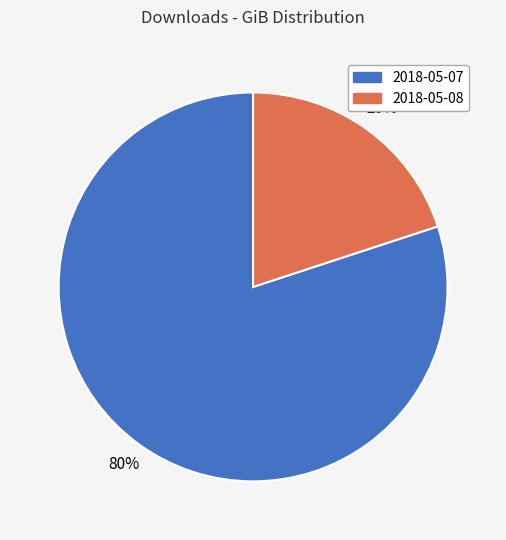

The 2018-05-08 slice represents 26% of the pie. True or false?

False